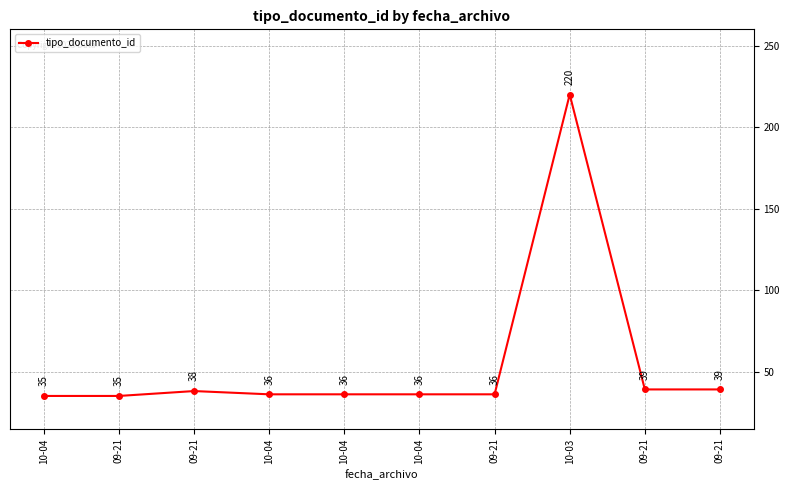

The value at 09-21 is 38. True or false?

True